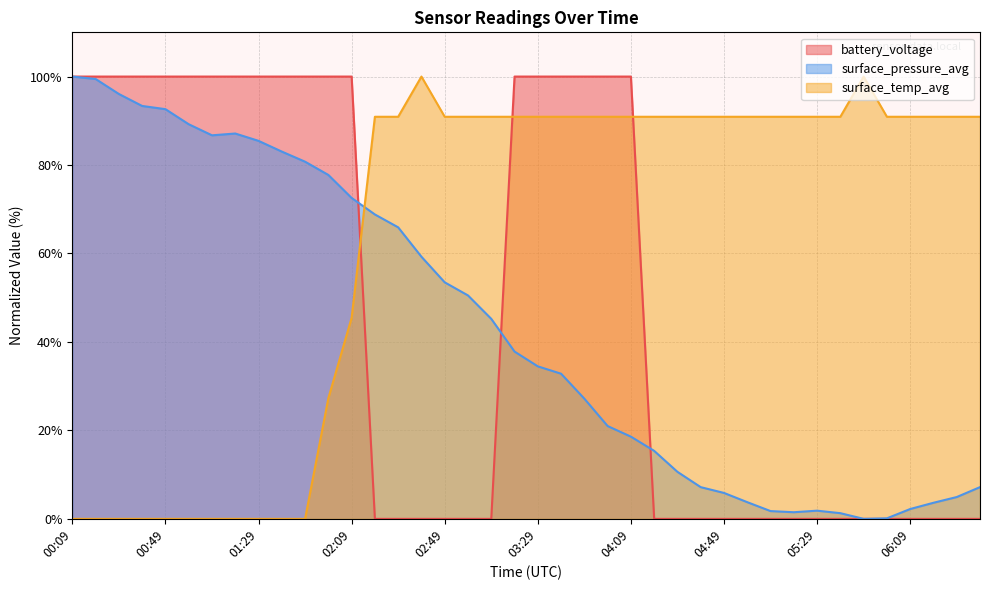

Where do surface_temp_avg and battery_voltage first cross each other?

02:09 and 02:19